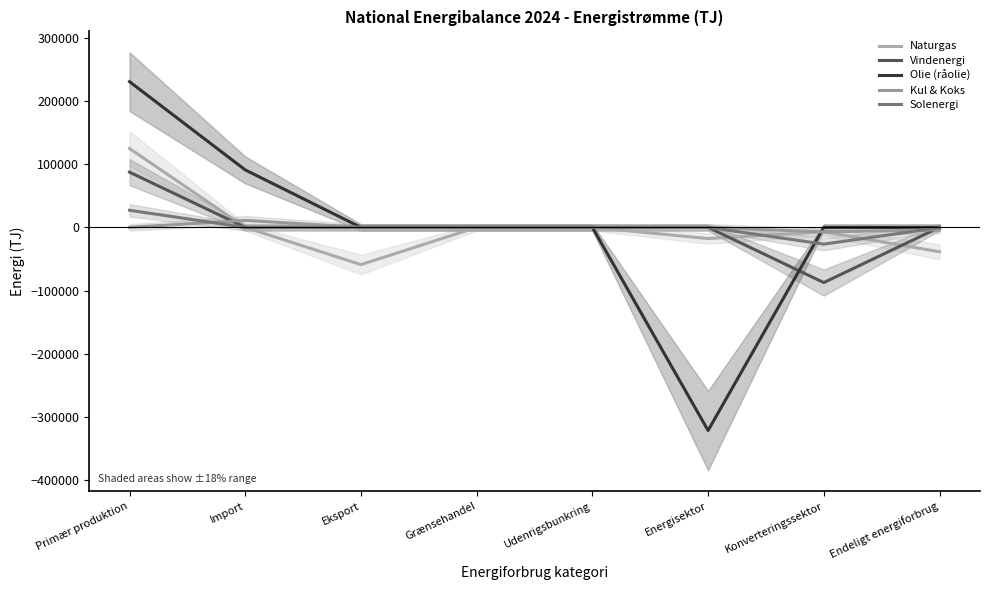

The Vindenergi series shows 87443 at Primær produktion. True or false?

True